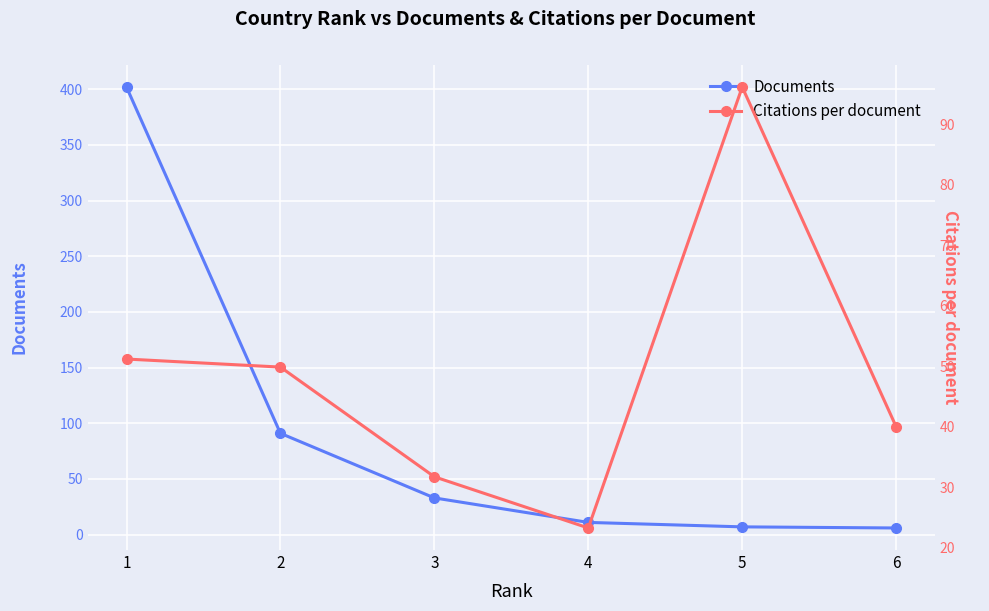

The Documents series shows 9.6 at 6. True or false?

False